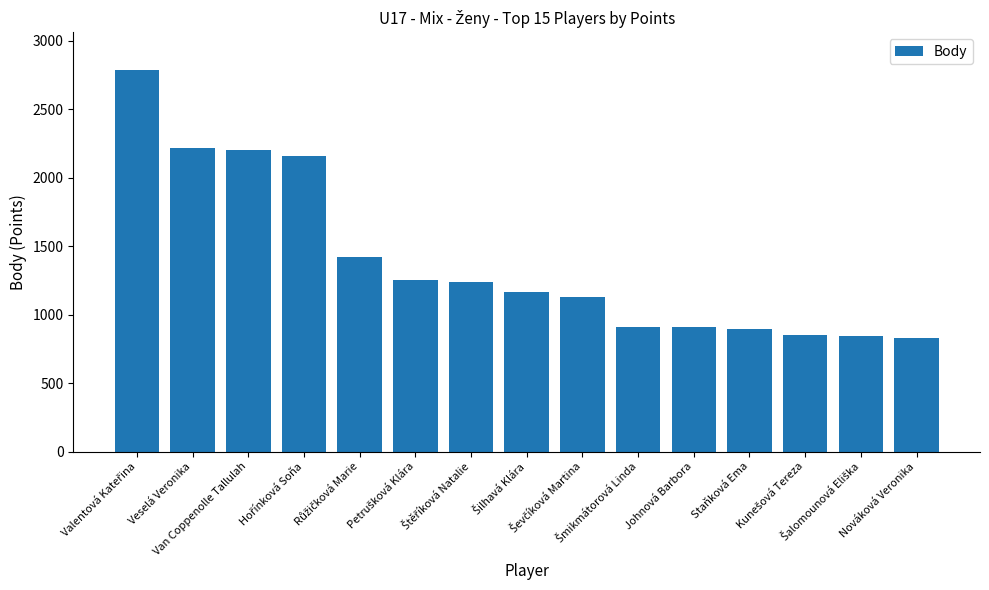

What is the value of the 10th bar from the left?

913